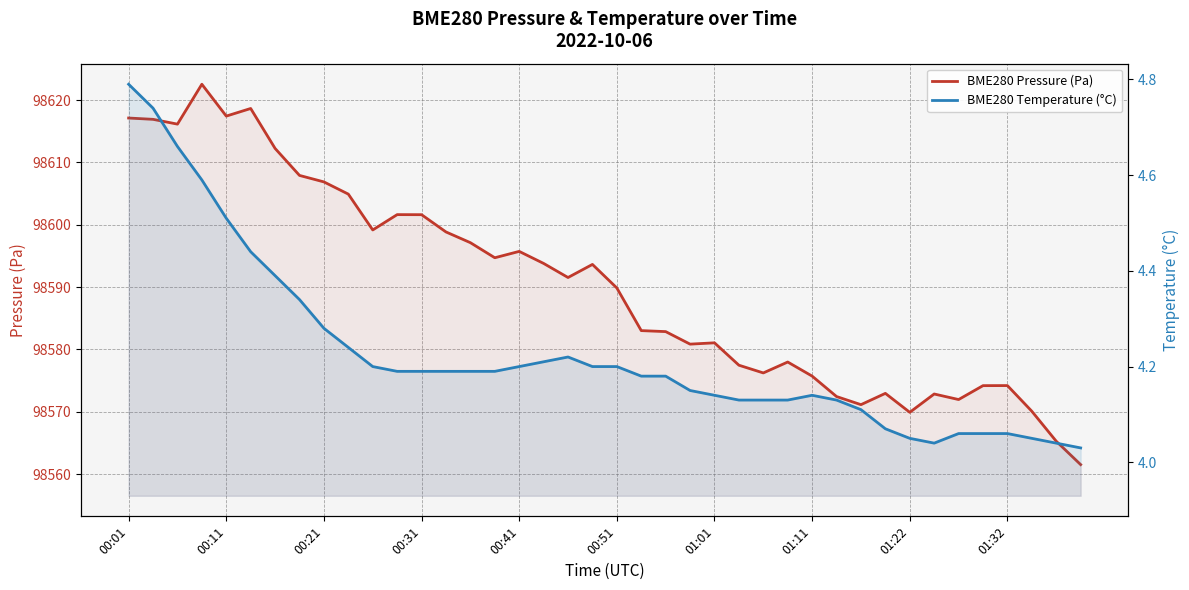

What is the average value of the BME280 Pressure (Pa) series?

98590.3